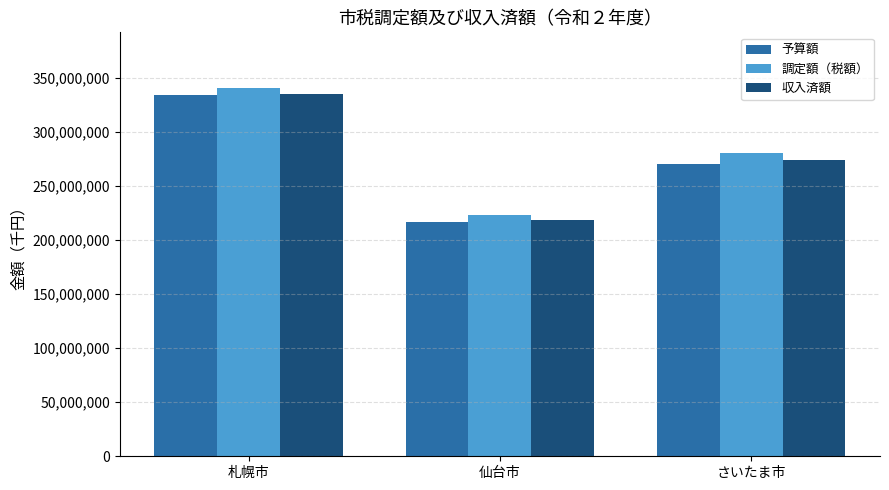

What is the label of the 1st bar from the left?

札幌市